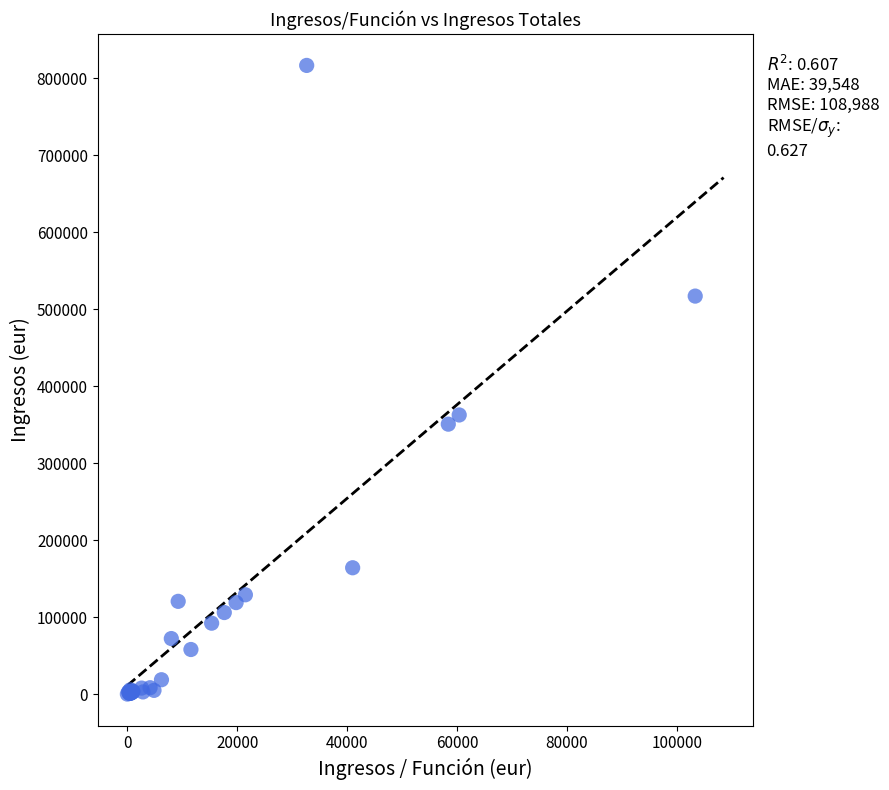

What Y value in the scatter plot is closest to 408256?

362519.0